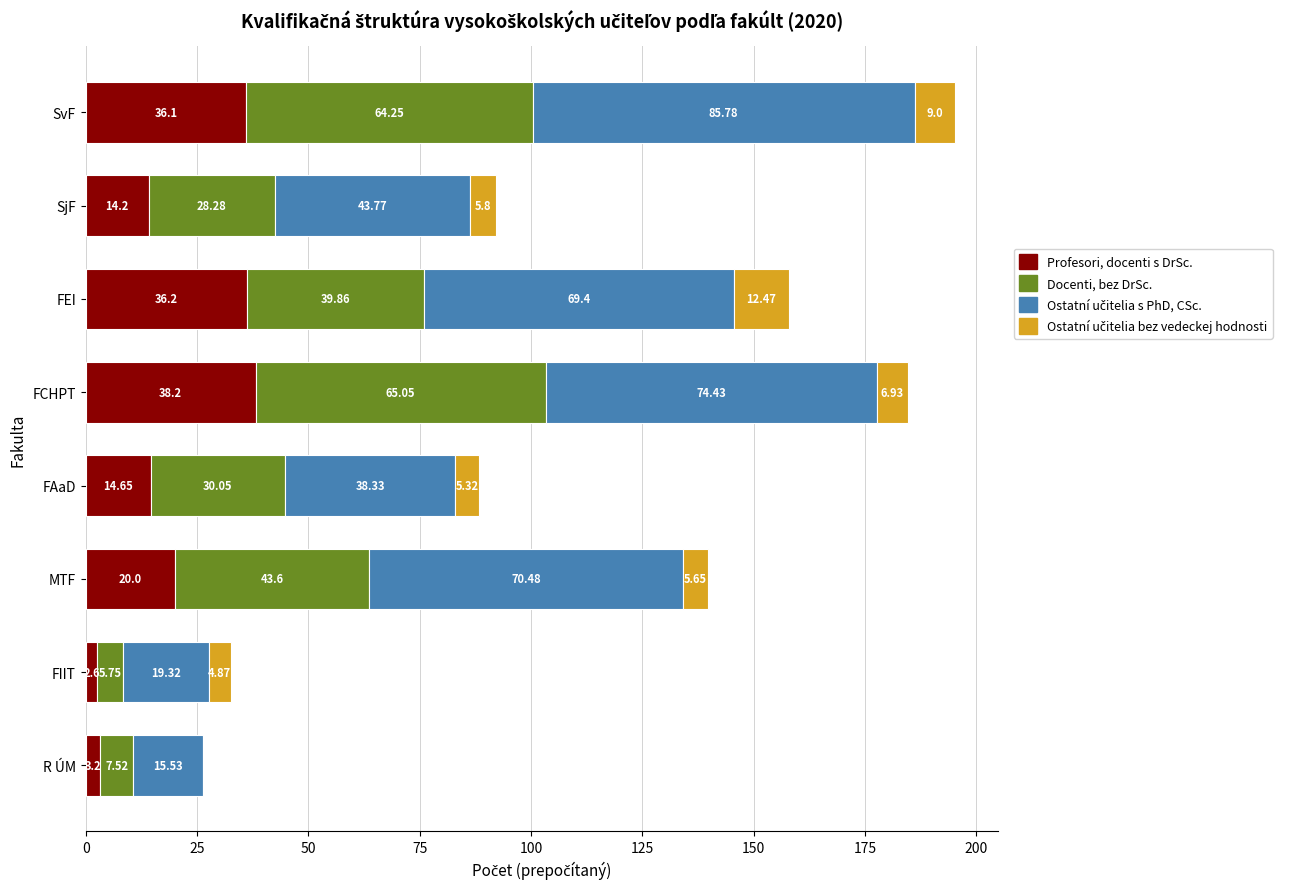

What is the sum of the Profesori, docenti s DrSc. values at SvF and SjF?

50.3